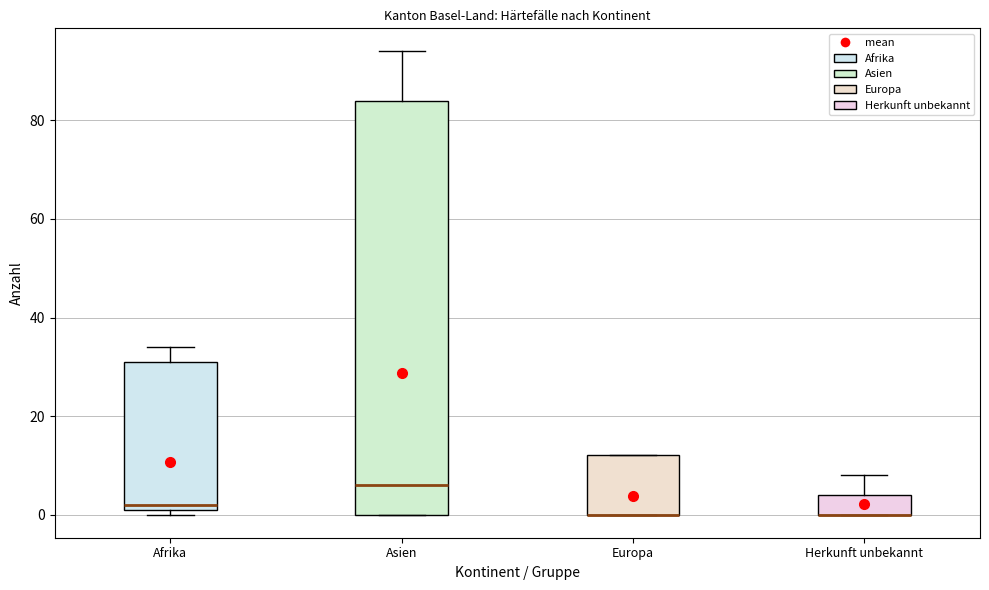

Reading left to right, transcribe this box plot: for each box, give where its median line is, the range the box spans, and where its two whiskers end, as read against the y-axis. The values are not printed on the chart, so give them approximately, as read against the axis.

Afrika: median 2 (just above the box's lower edge), box 2 to 32, whiskers 0 to 34
Asien: median 6, box 0 to 84, whiskers 0 to 94
Europa: median 0 (drawn on the box's lower edge), box 0 to 12, whiskers 0 to 12
Herkunft unbekannt: median 0 (drawn on the box's lower edge), box 0 to 4, whiskers 0 to 8